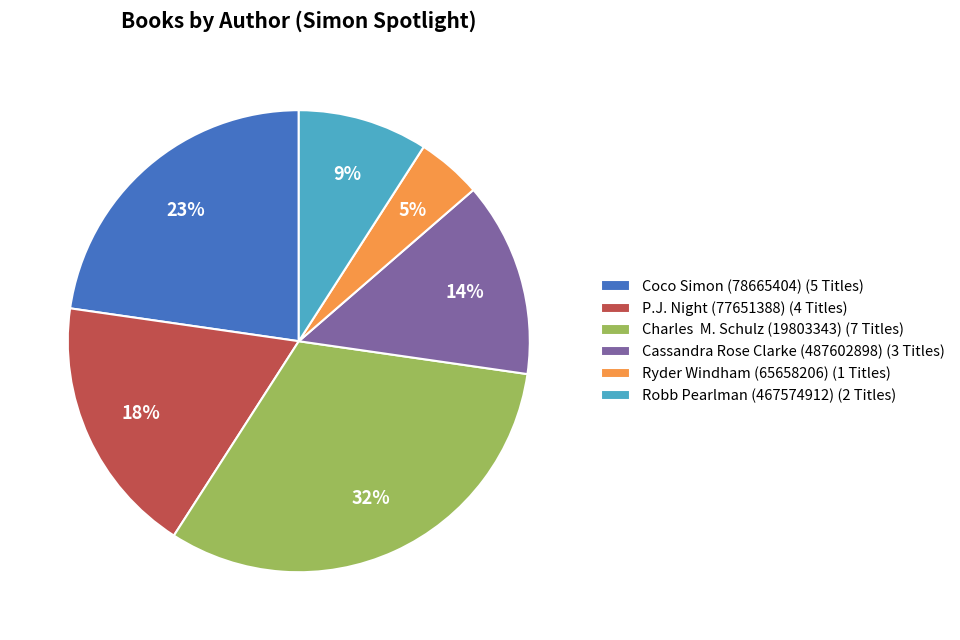

Is there a majority slice in this chart?

No